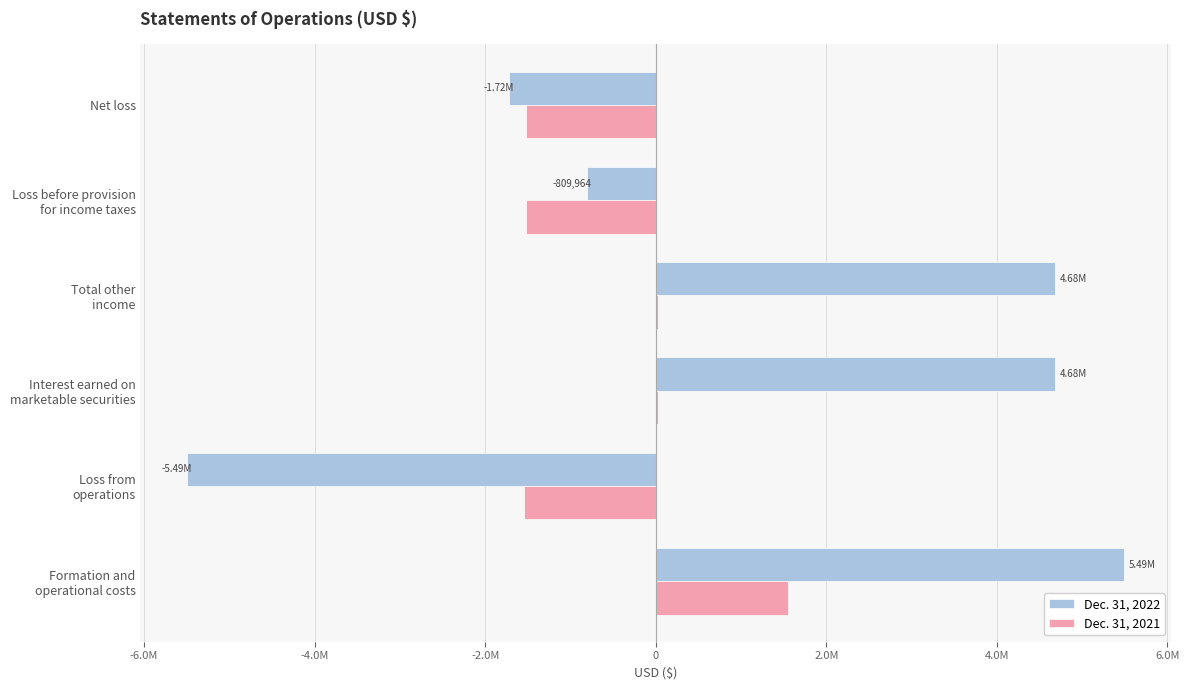

Which series has the largest range (max minus min)?

Dec. 31, 2022